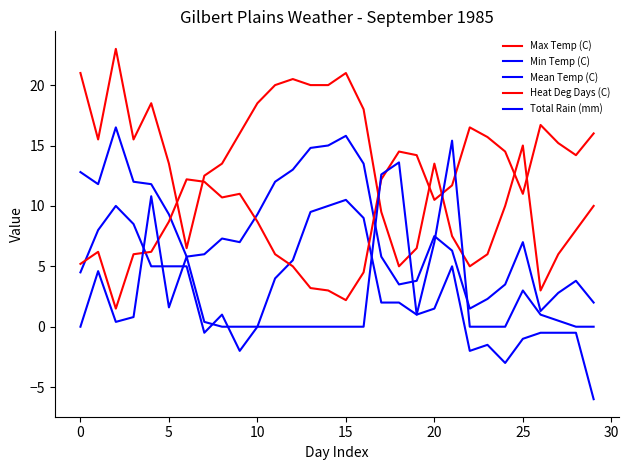

What is the label of the 13th point from the right?

17